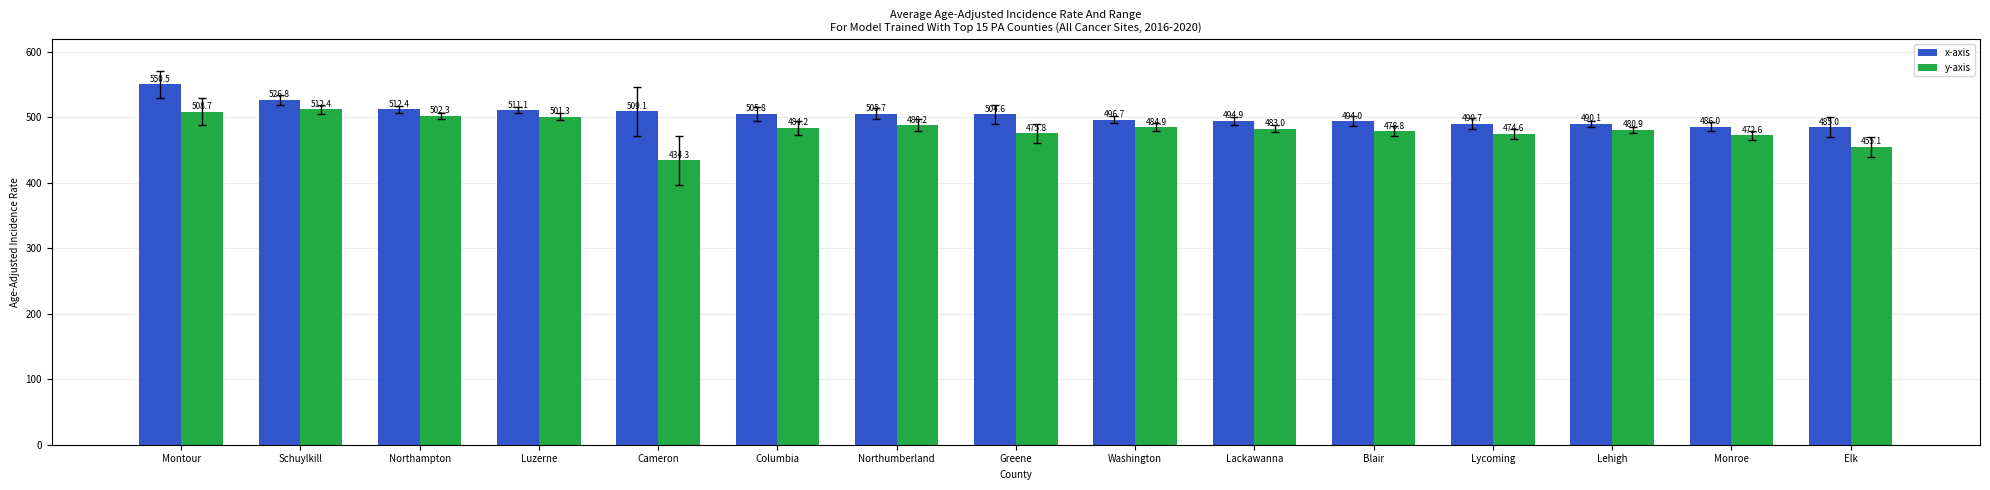

What is the sum of all x-axis values?

7563.4